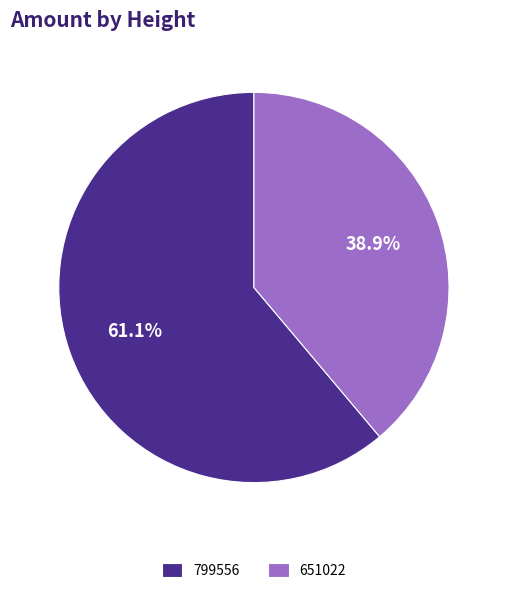

What percentage is NOT represented by 799556?

38.9%